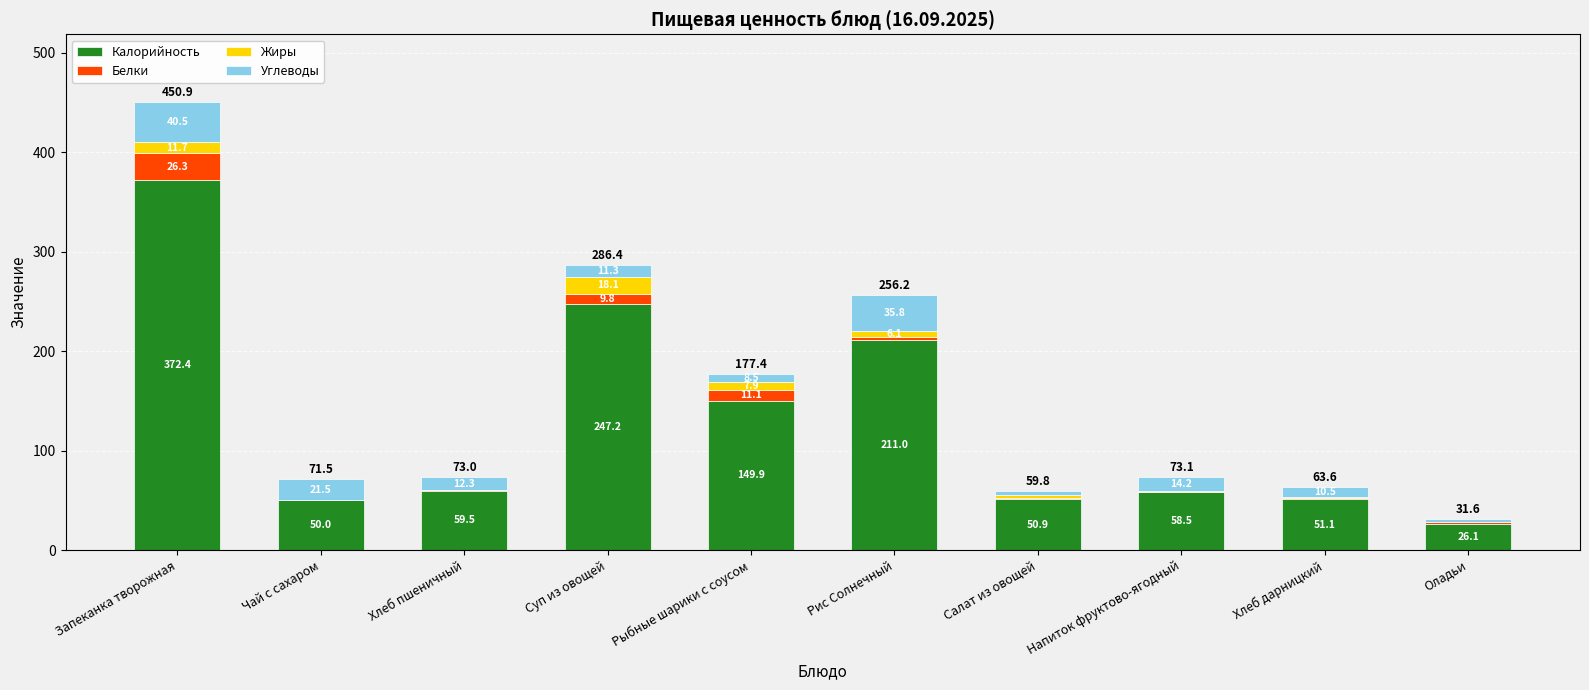

How many values in the Калорийность series exceed 59?

5